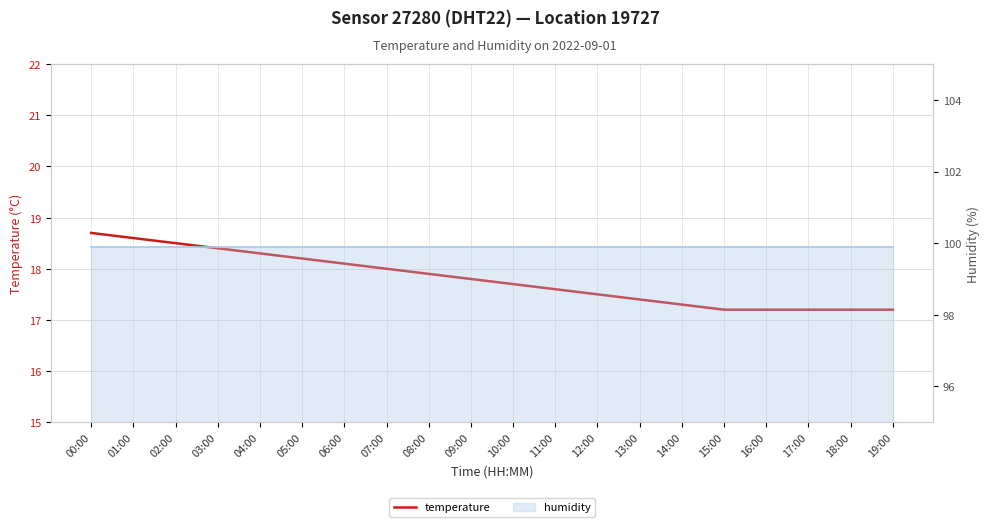

Reading left to right, list all the values displayed in this chart.

00:00=18.7	01:00=18.6	02:00=18.5	03:00=18.4	04:00=18.3	05:00=18.2	06:00=18.1	07:00=18.0	08:00=17.9	09:00=17.8	10:00=17.7	11:00=17.6	12:00=17.5	13:00=17.4	14:00=17.3	15:00=17.2	16:00=17.2	17:00=17.2	18:00=17.2	19:00=17.2